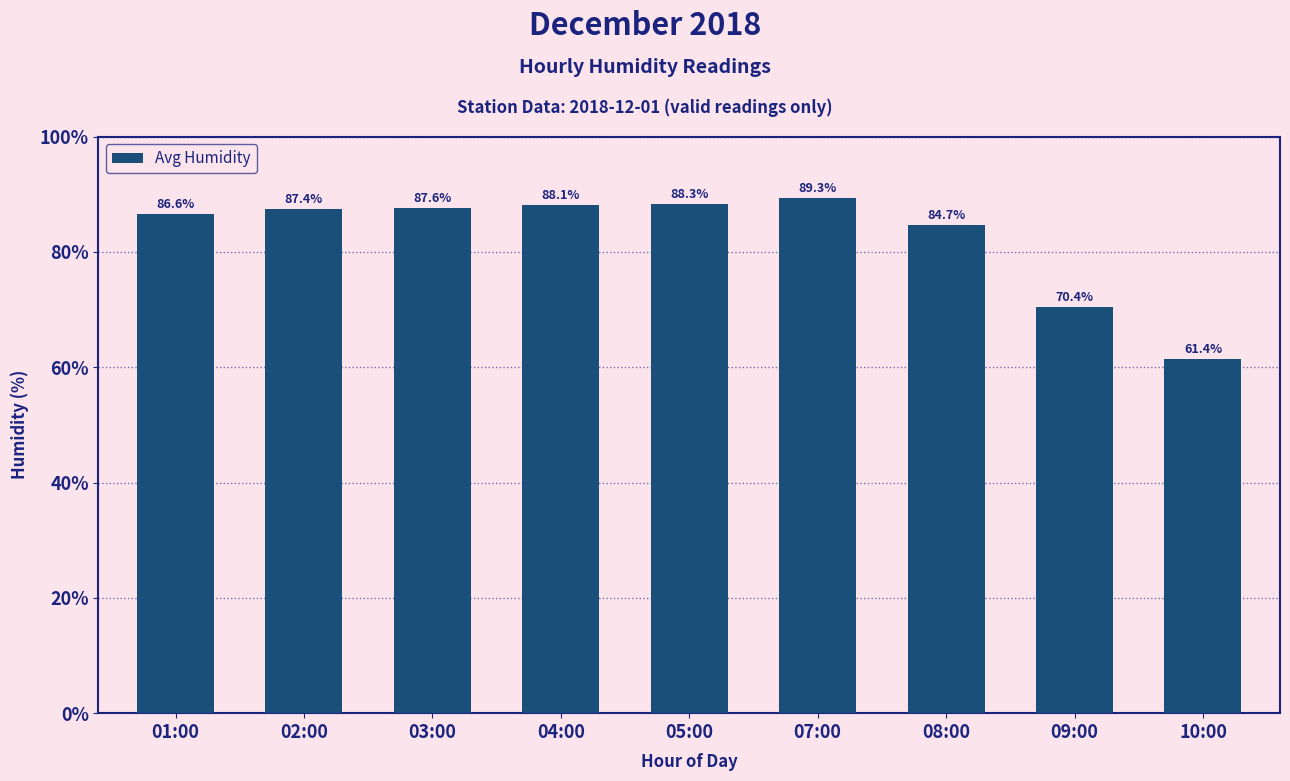

At which label is the value closest to 75?

09:00